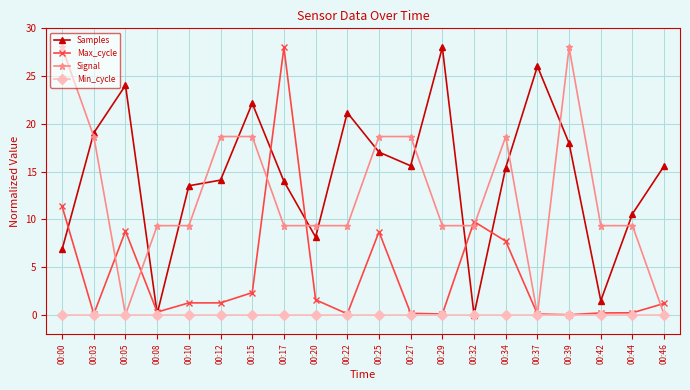

After their last crossing, which series has the higher values: Signal or Samples?

Samples